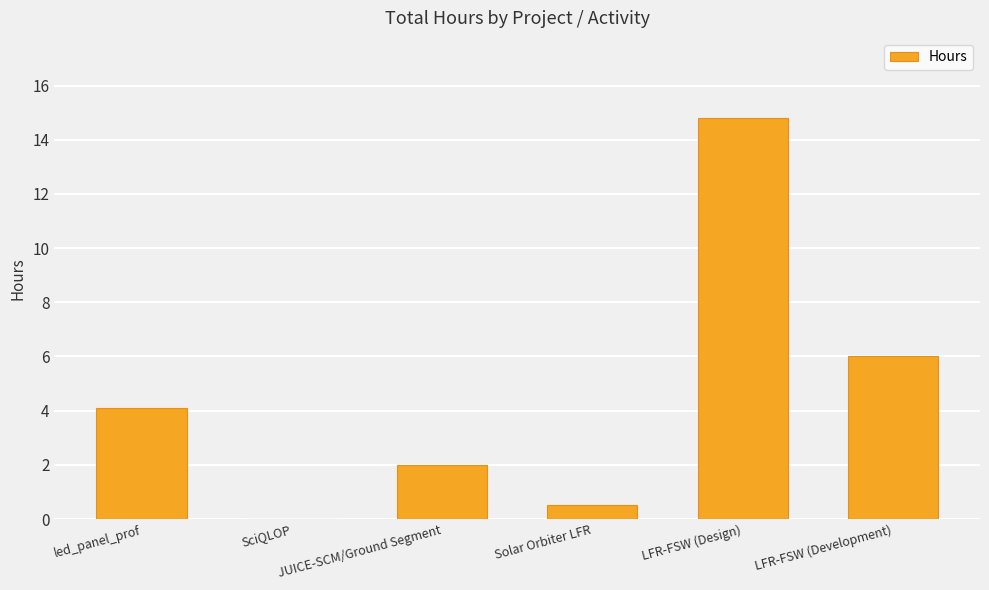

What is the greatest value displayed?

14.8